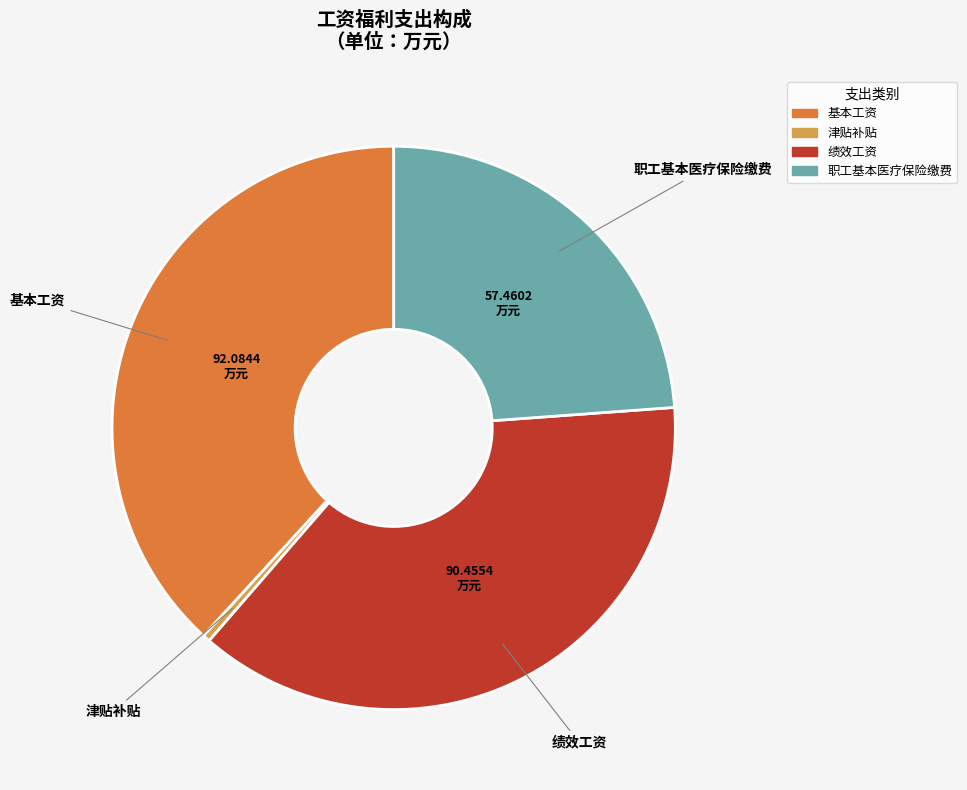

Is there any slice that represents more than half of the pie?

No